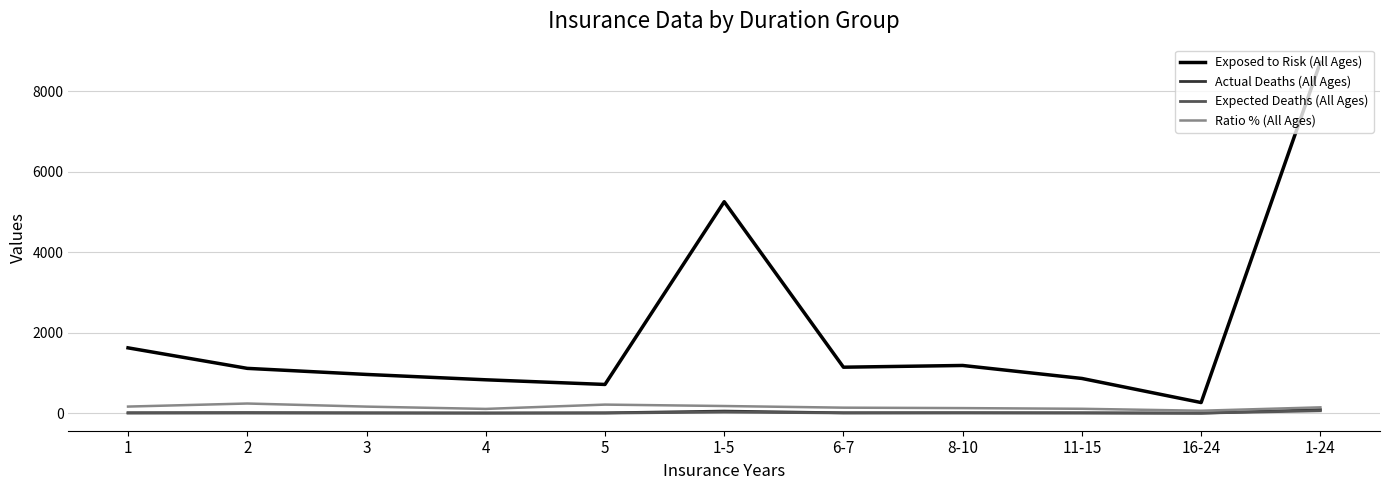

True or false: Exposed to Risk (All Ages) and Expected Deaths (All Ages) cross at least once.

False